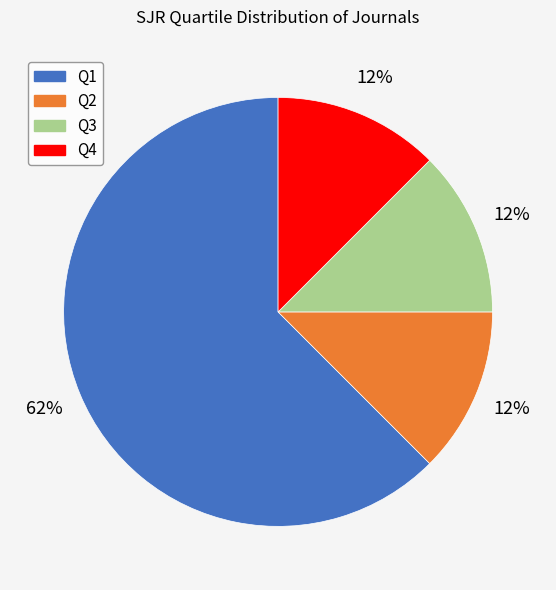

Is there any slice that represents more than half of the pie?

Yes